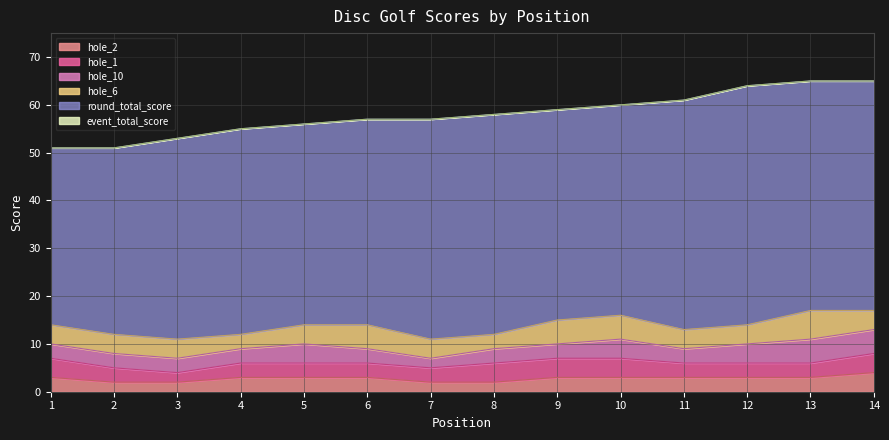

What is the total value across all series at 9?

59